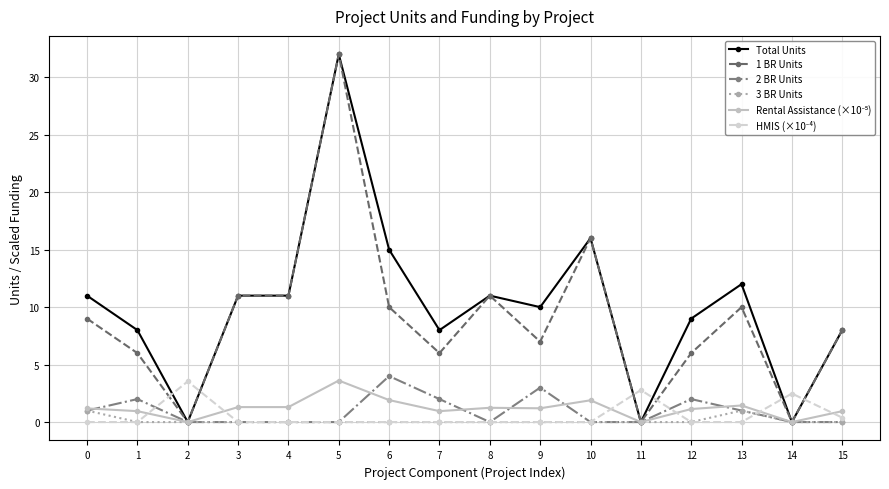

What is the value of the Total Units point at the 14th from the left?

12.0